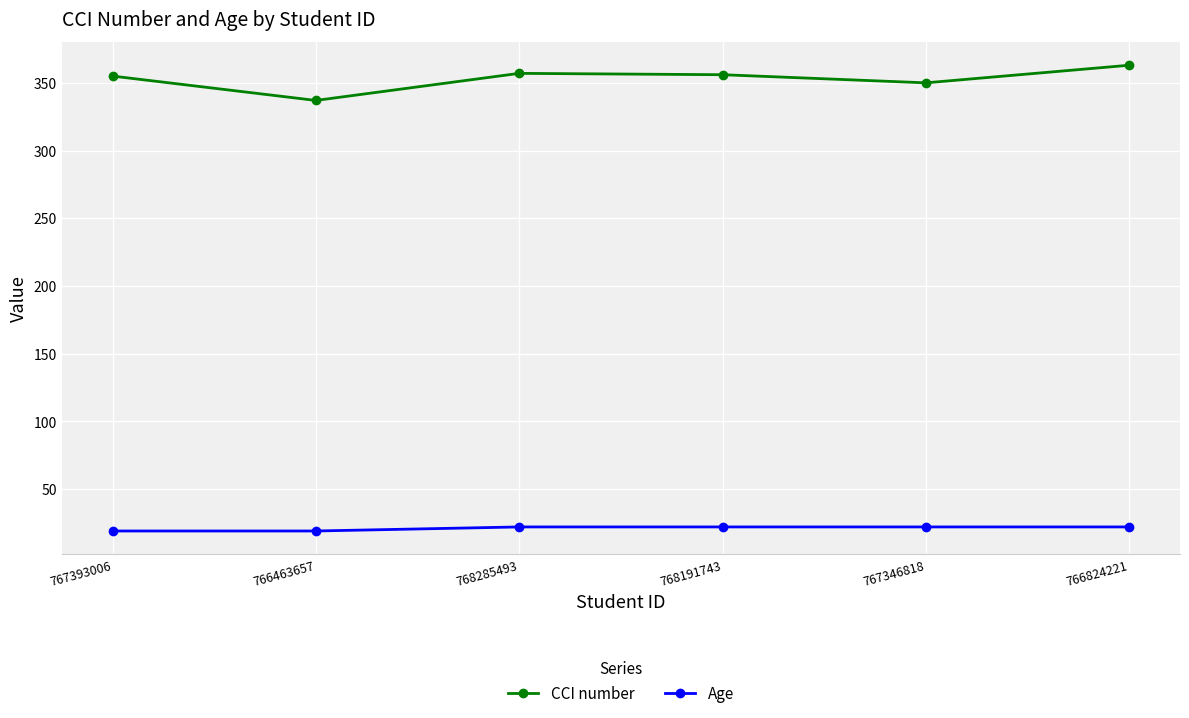

Read the Age value at 766824221.

22